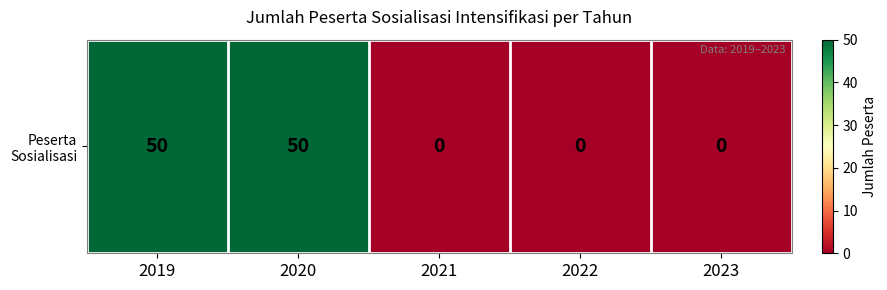

Count the values in the range 0 to 50.

5